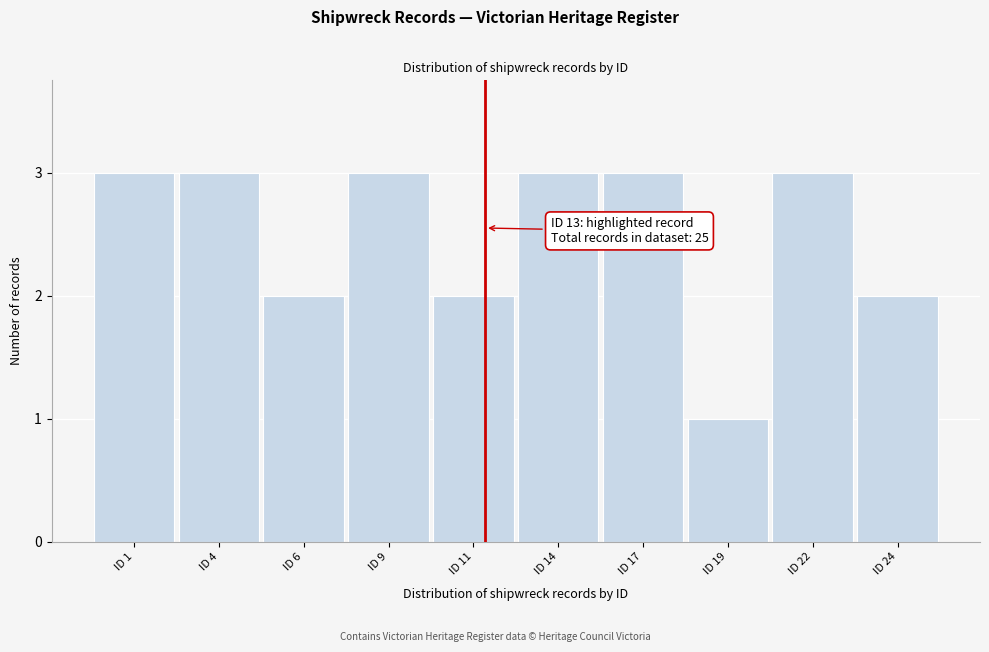

Reading left to right, transcribe all the data shown in this chart.

ID 1=3	ID 4=3	ID 6=2	ID 9=3	ID 11=2	ID 14=3	ID 17=3	ID 19=1	ID 22=3	ID 24=2